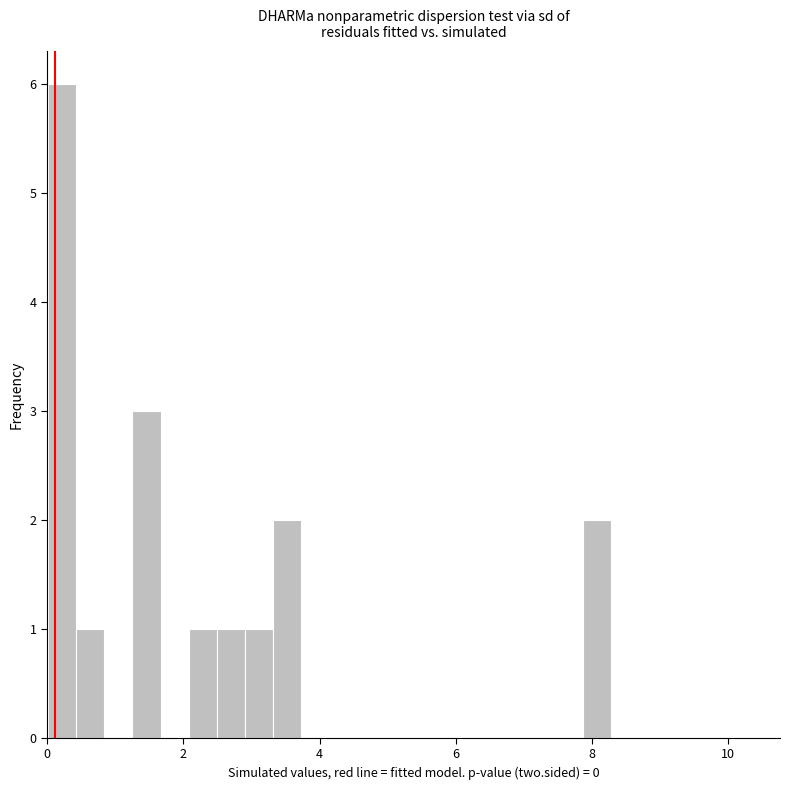

Around what value on the x-axis is the tallest bar? Give the approximate position of its centre, as read against the axis.

0.2